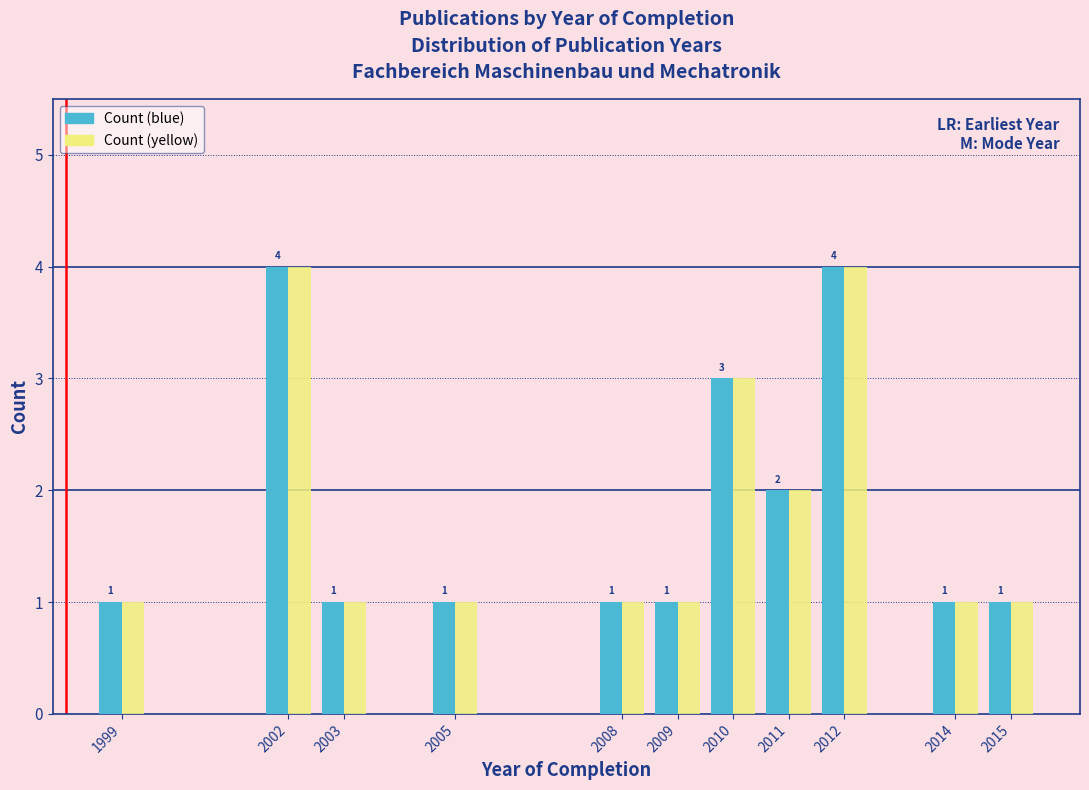

Reading left to right, extract all data points from this chart.

Count (blue): 1999=1	2002=4	2003=1	2005=1	2008=1	2009=1	2010=3	2011=2	2012=4	2014=1	2015=1
Count (yellow): 1999=1	2002=4	2003=1	2005=1	2008=1	2009=1	2010=3	2011=2	2012=4	2014=1	2015=1